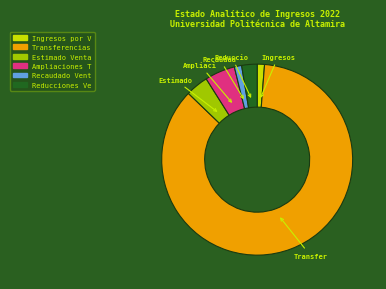

Is there a majority slice in this chart?

Yes